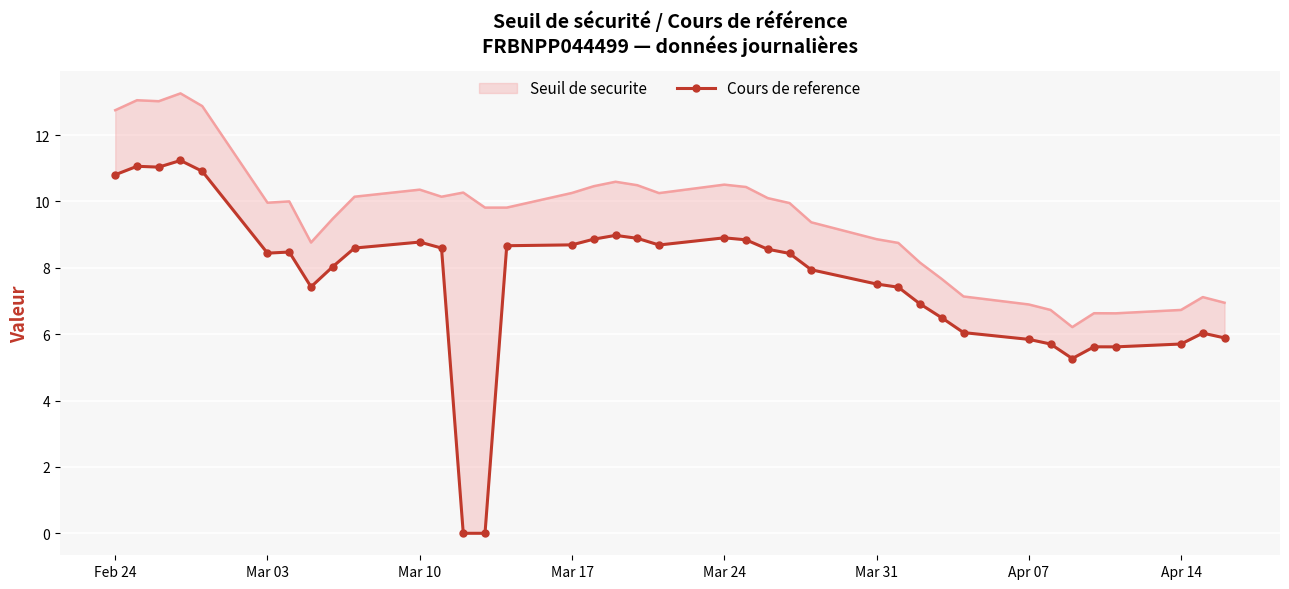

How many positive values are there?

36